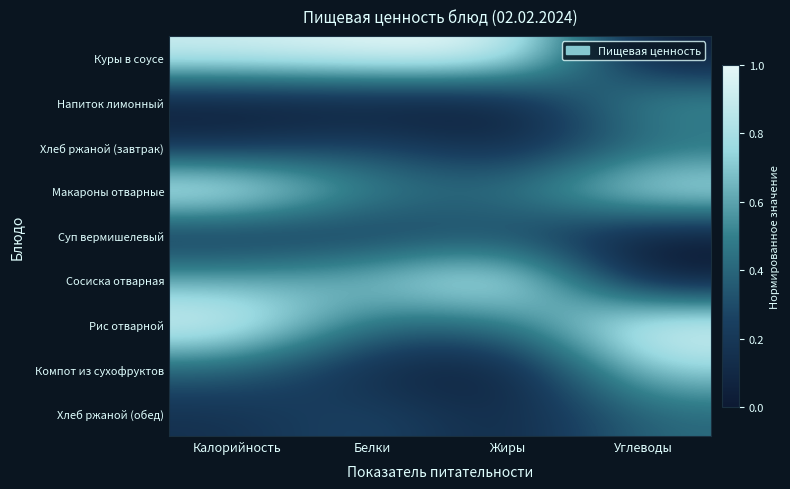

What is the difference between the highest and lowest values at Калорийность?

1.0